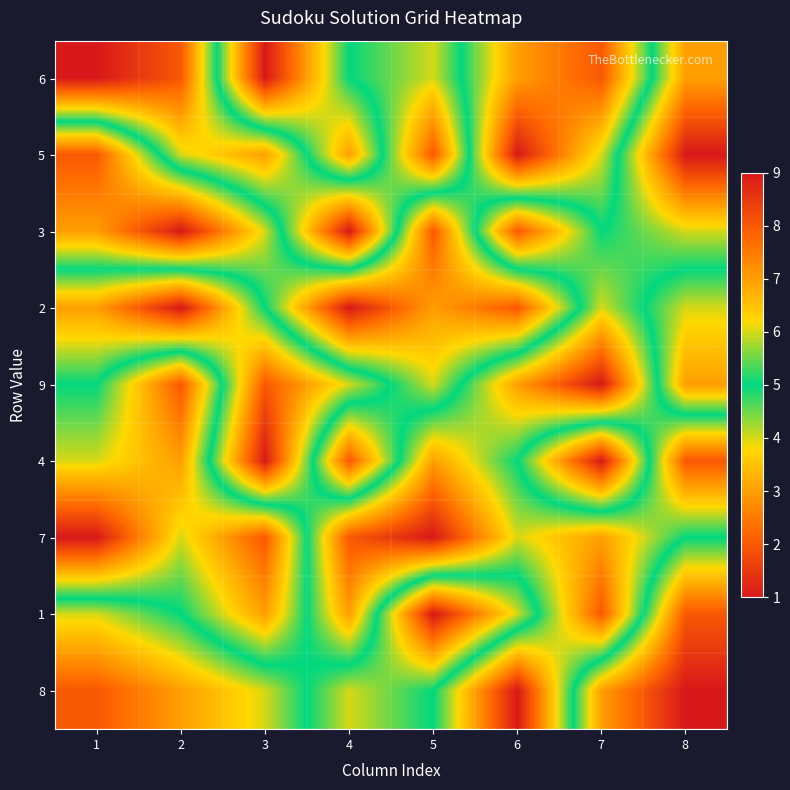

At which category is the sum across all series the highest?

1